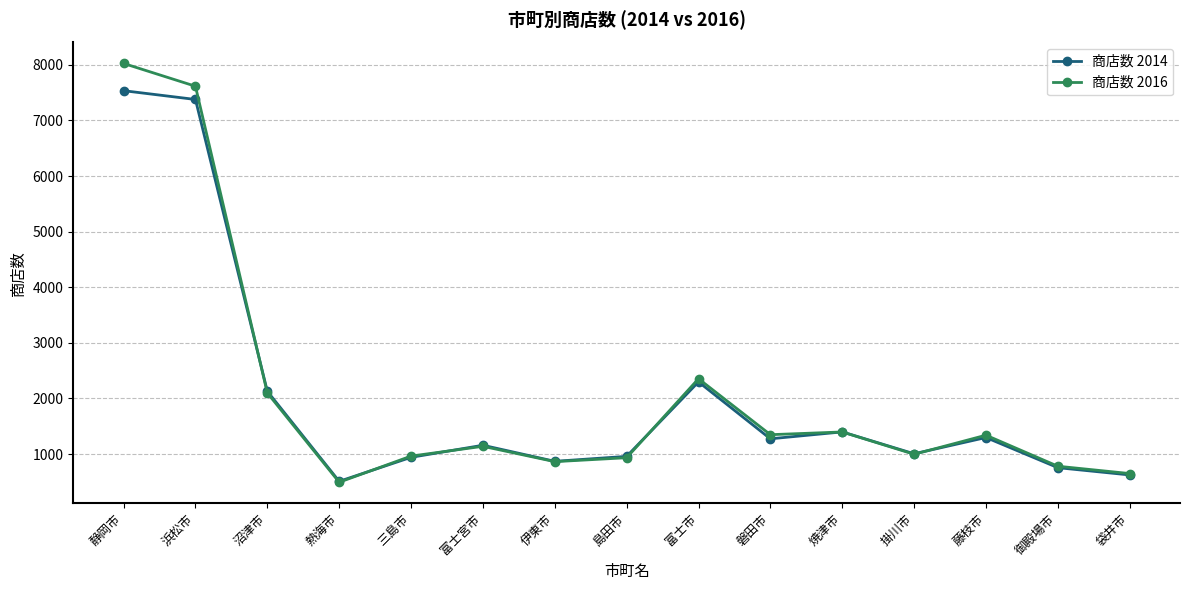

Where is the first local minimum for 商店数 2014?

熱海市